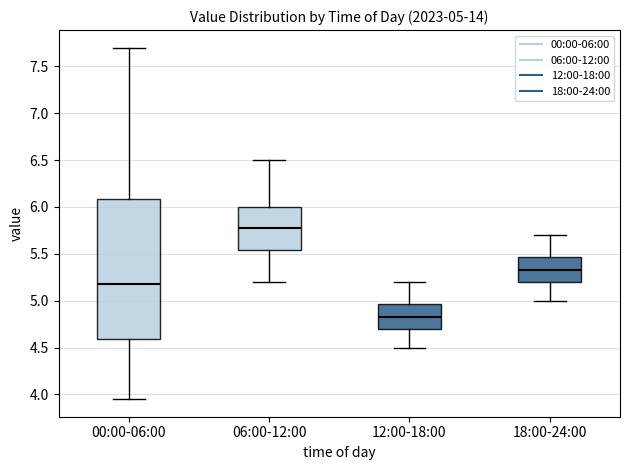

Comparing the boxes themselves (not the whiskers), which one is the tallest?

00:00-06:00